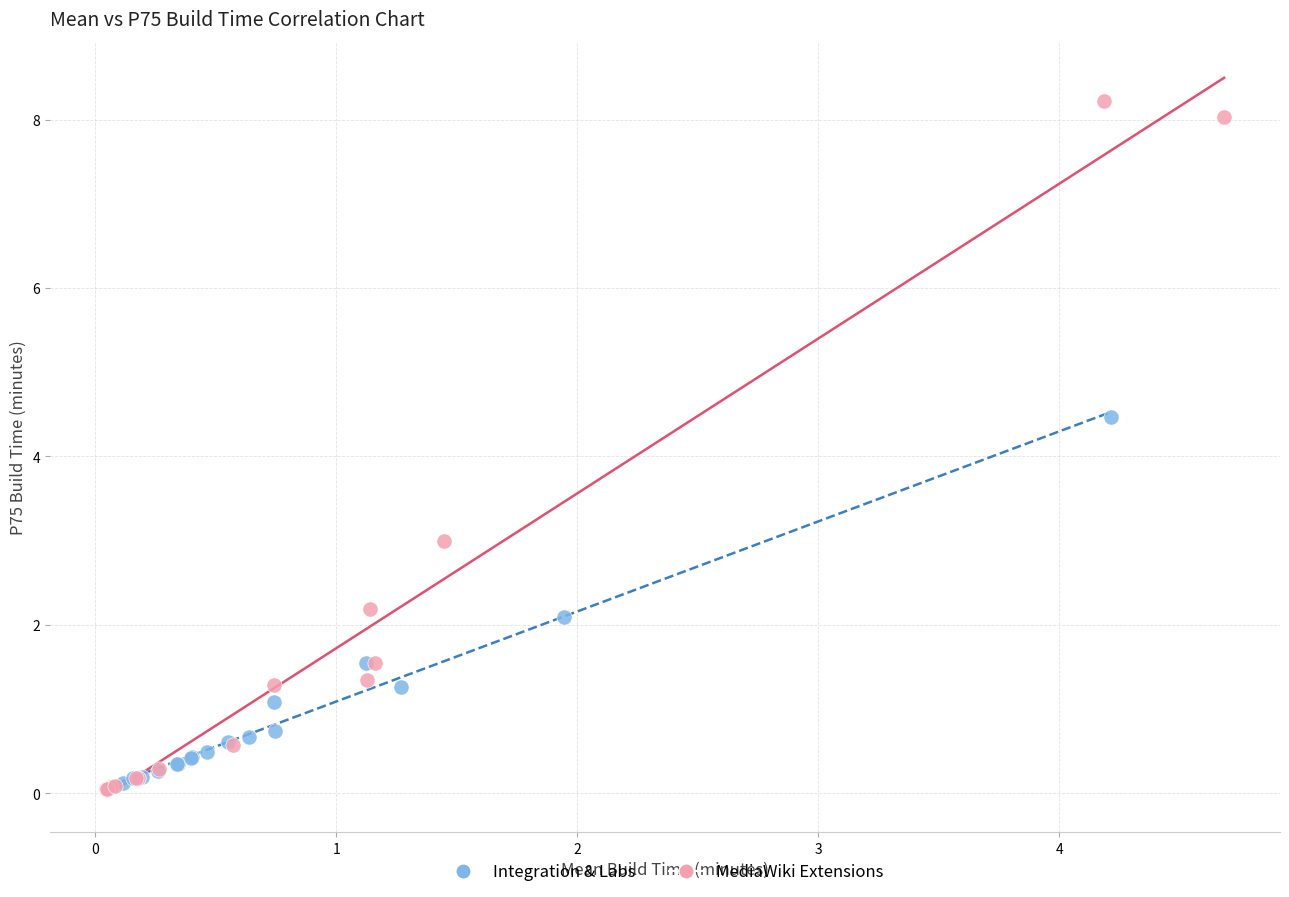

Which series reaches the maximum Y coordinate?

MediaWiki Extensions